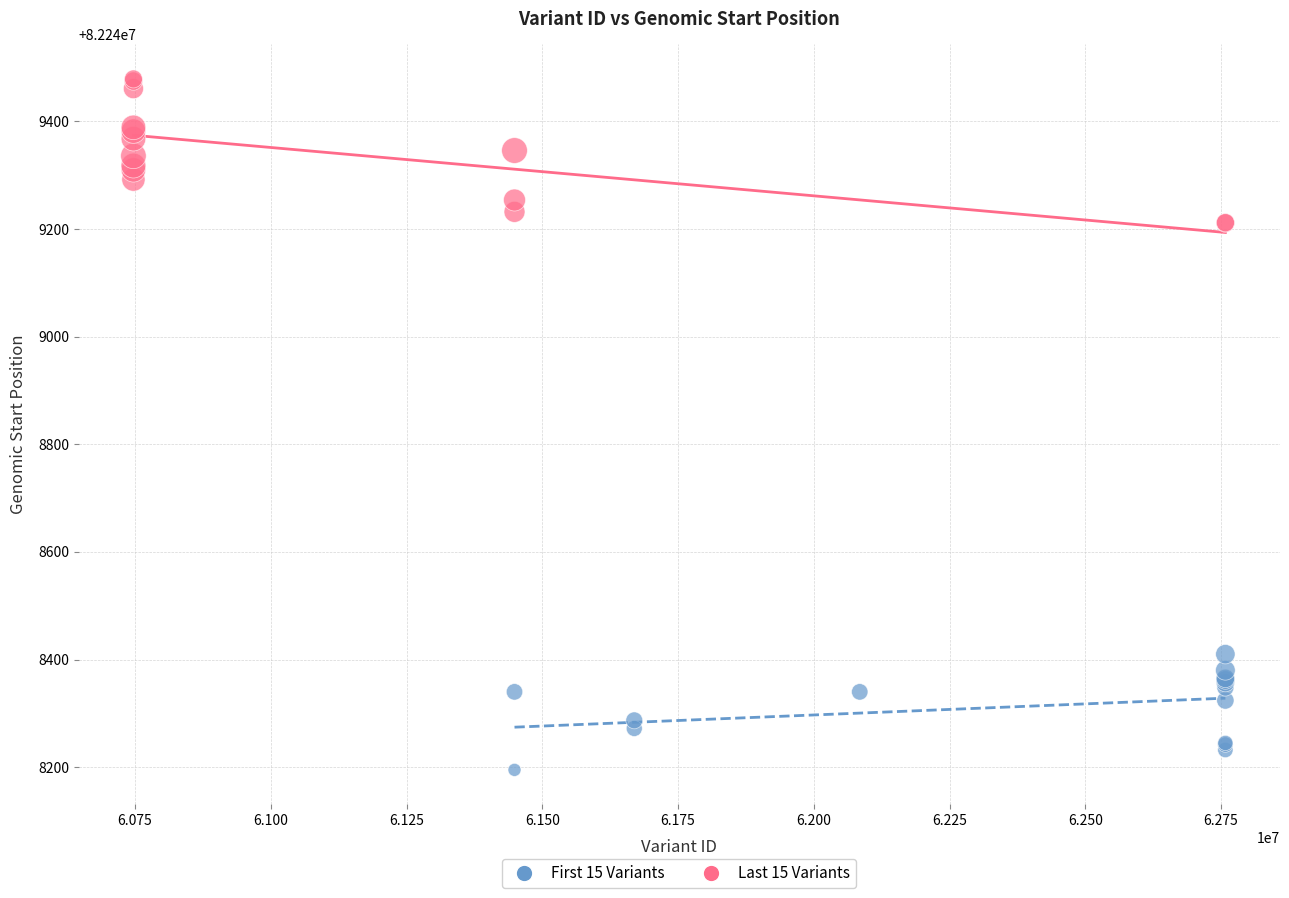

What are all the series names shown in the legend?

First 15 Variants, Last 15 Variants